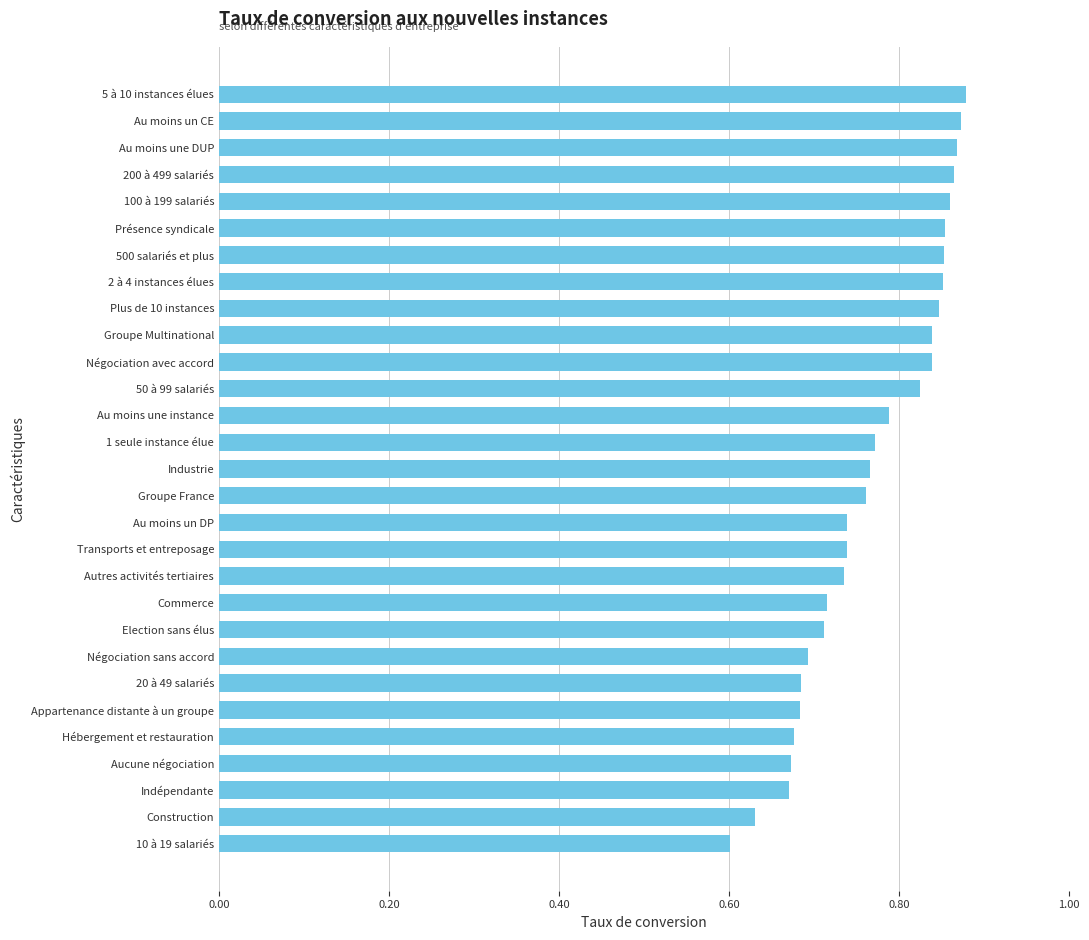

Count the values in the range 0 to 1.

29